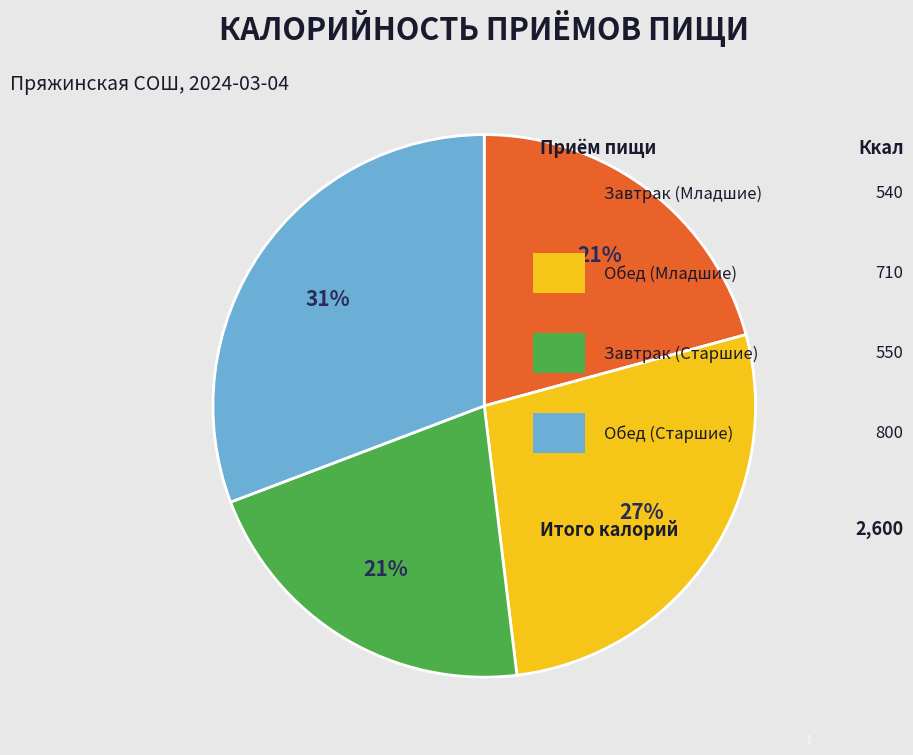

Is Обед (Старшие) the majority of the pie?

No